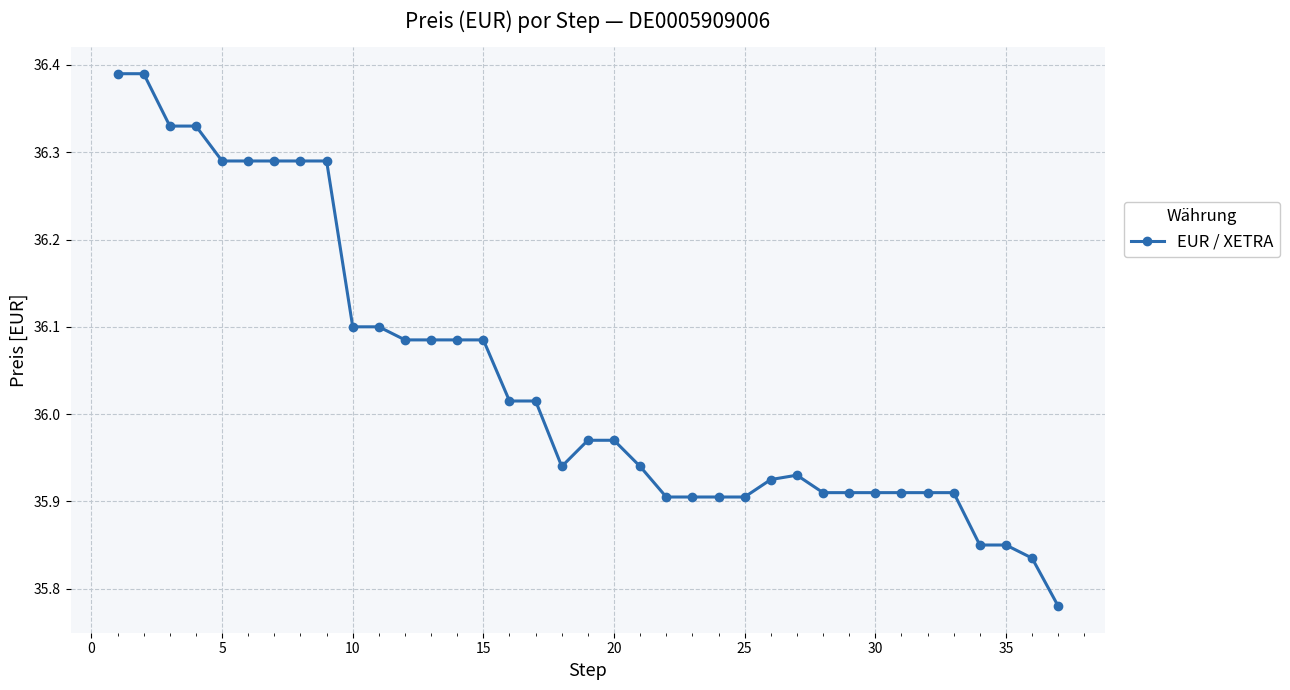

What is the sum of all values?

1333.5